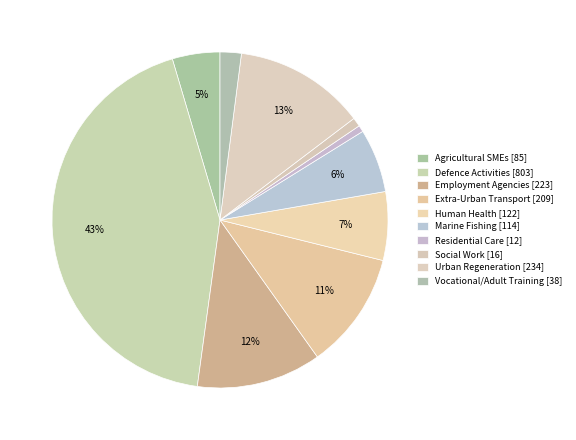

Rank the categories by value from highest to lowest.

Defence Activities, Urban Regeneration, Employment Agencies, Extra-Urban Transport, Human Health, Marine Fishing, Agricultural SMEs, Vocational/Adult Training, Social Work, Residential Care